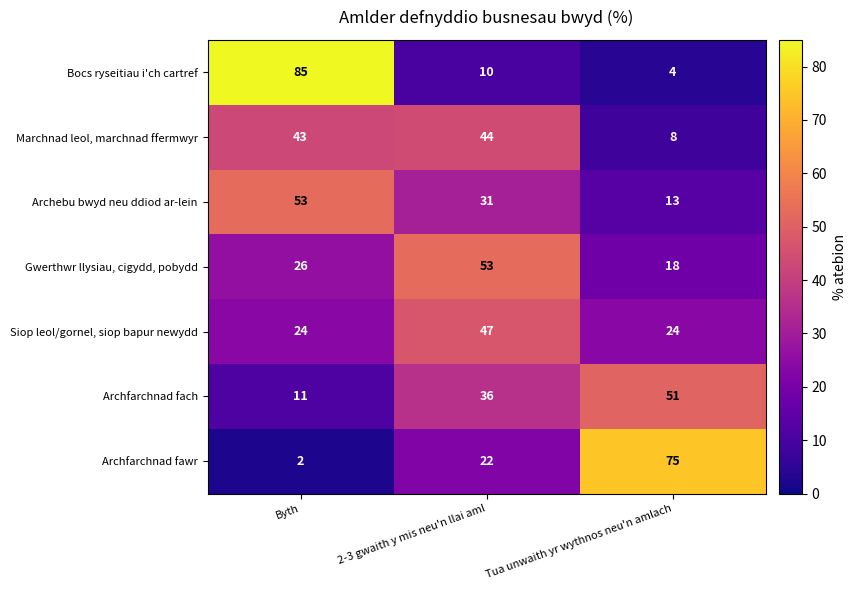

Which series changed the most between Byth and Tua unwaith yr wythnos neu'n amlach?

Bocs ryseitiau i'ch cartref